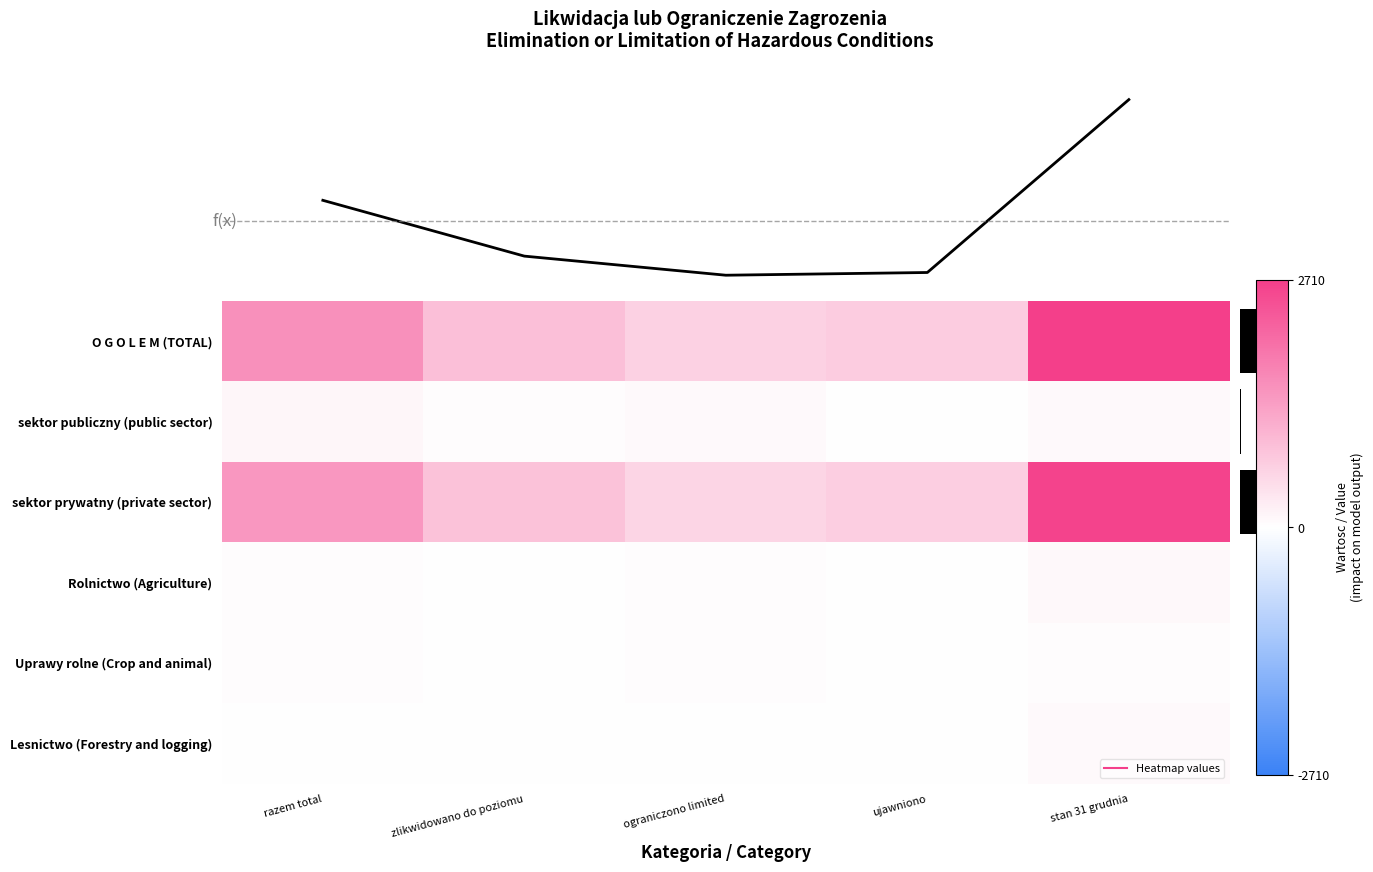

The value of f(x) at ujawniono is 2099. True or false?

False